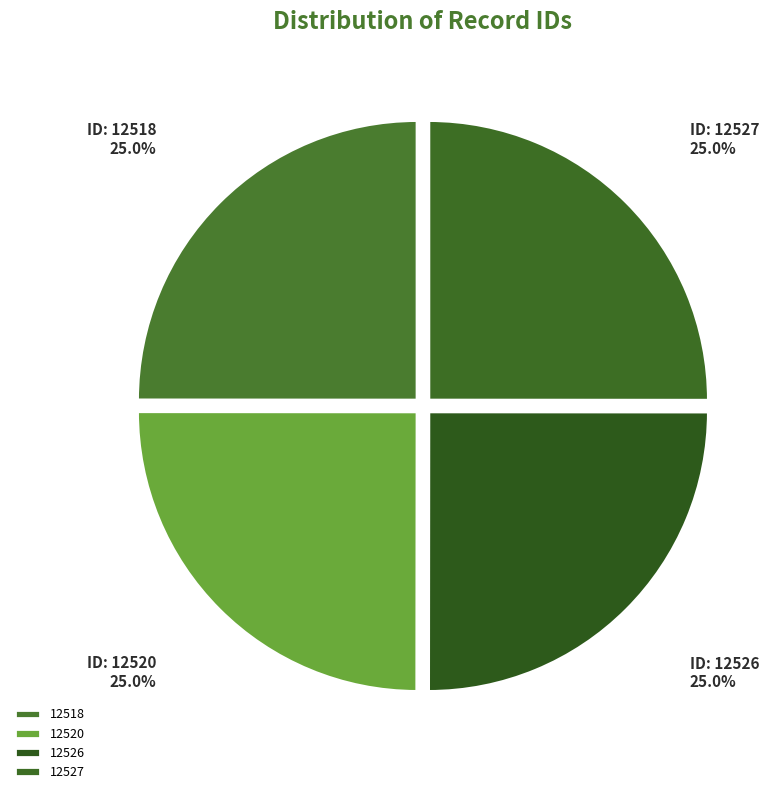

To the nearest percent, what percentage of the pie is 12518?

25%